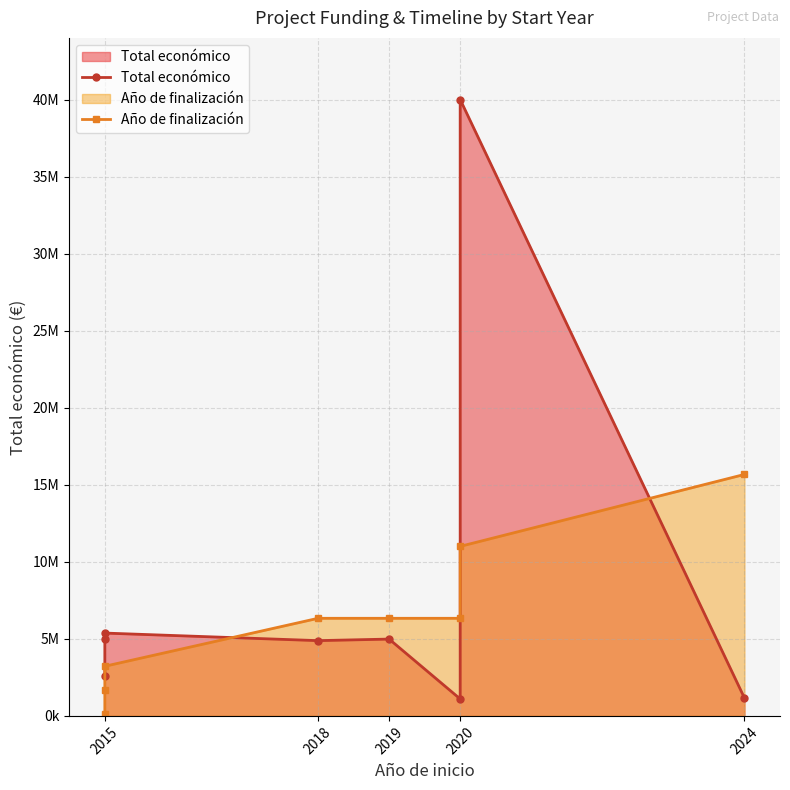

Which series has the largest total across all categories?

Total económico